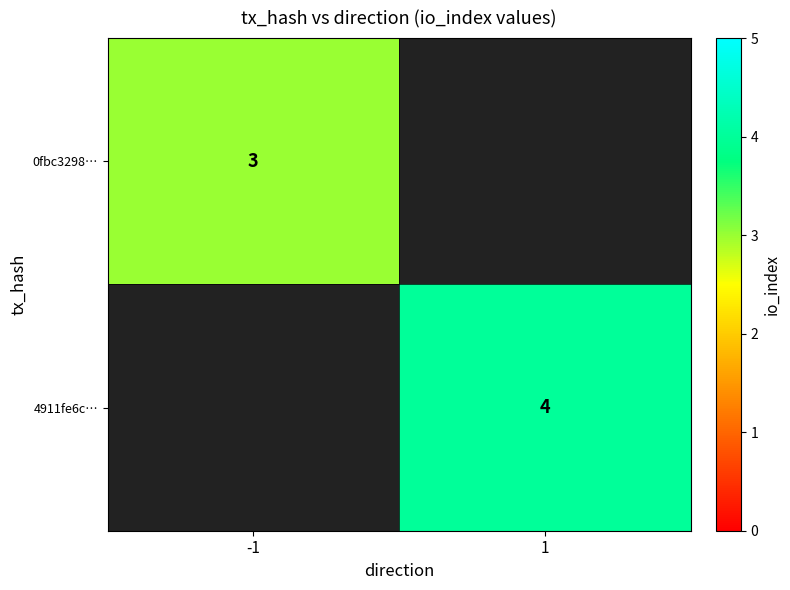

The value of 4911fe6c… at 1 is 7. True or false?

False